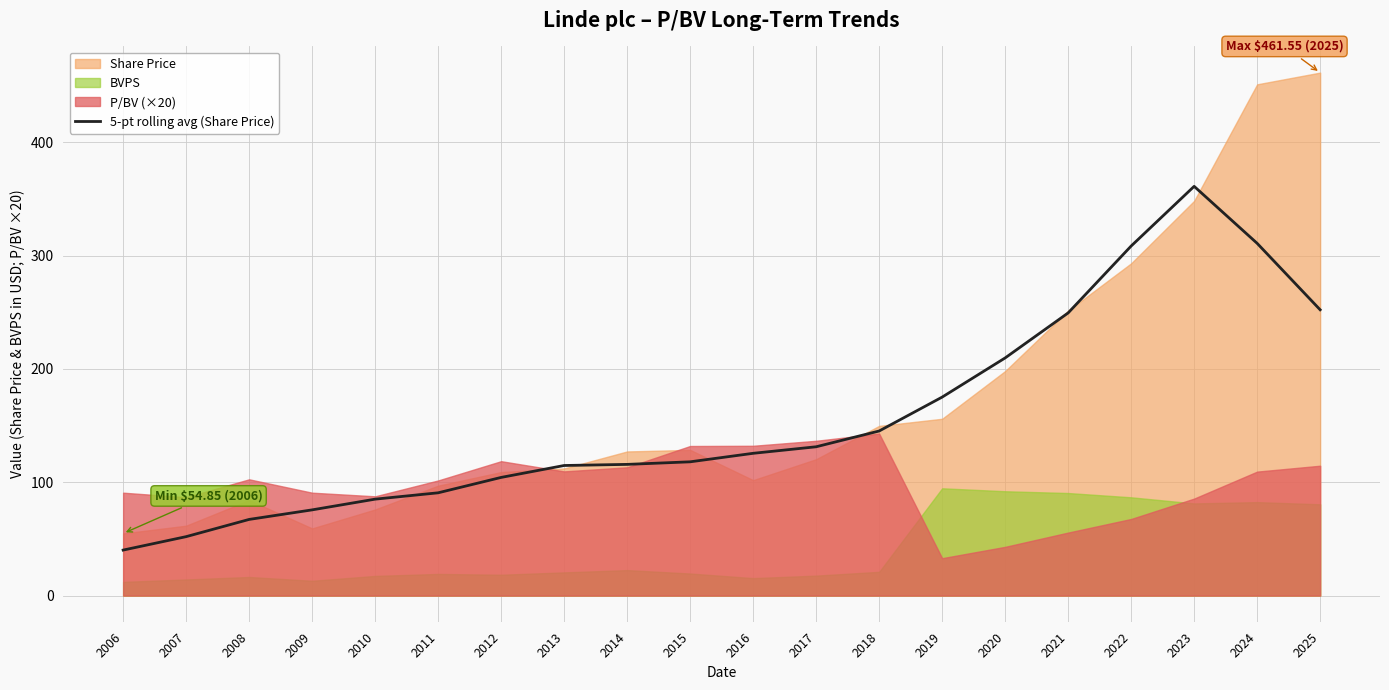

Which has a higher value, 2020 or 2009?

2020